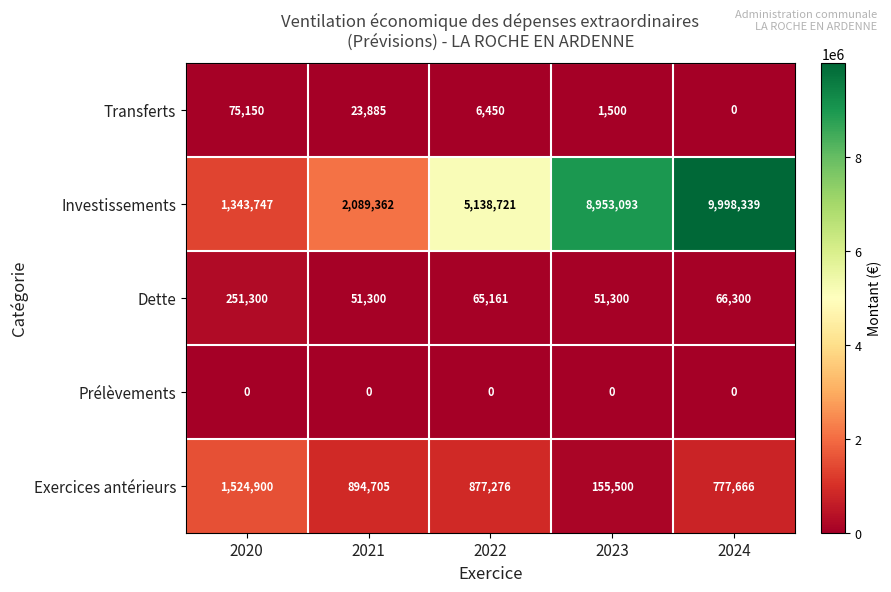

At how many categories does at least one series exceed 5193430?

2